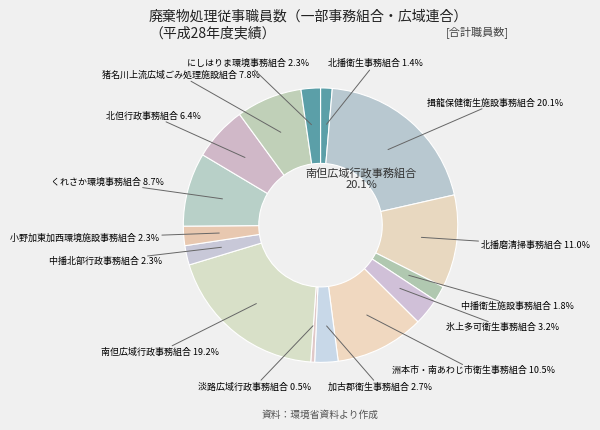

Combined, do 揖龍保健衛生施設事務組合 and 中播衛生施設事務組合 account for over 50%?

No